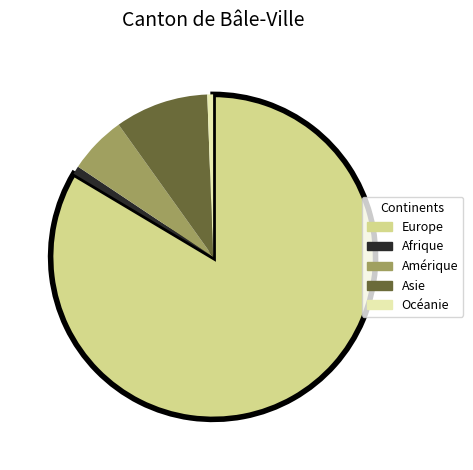

Which slice is the largest?

Europe